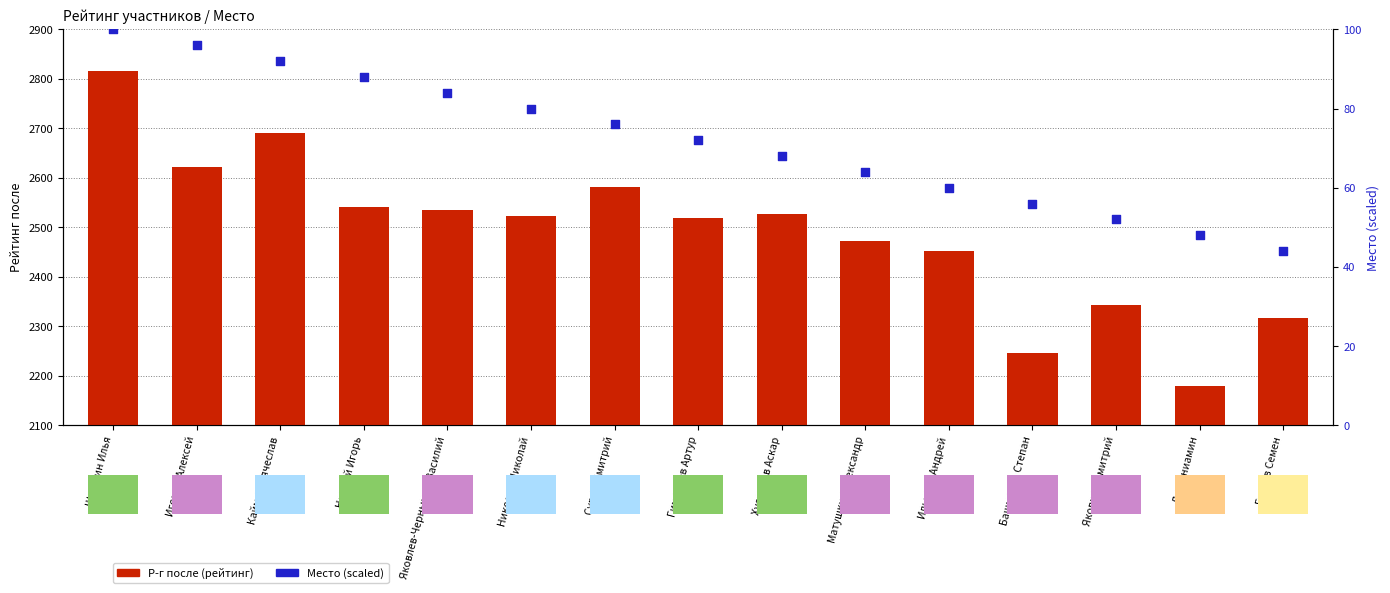

Is the value of Место (scaled) at Ильичев Андрей greater than the value of Р-г после (рейтинг) at Шикшин Илья?

No